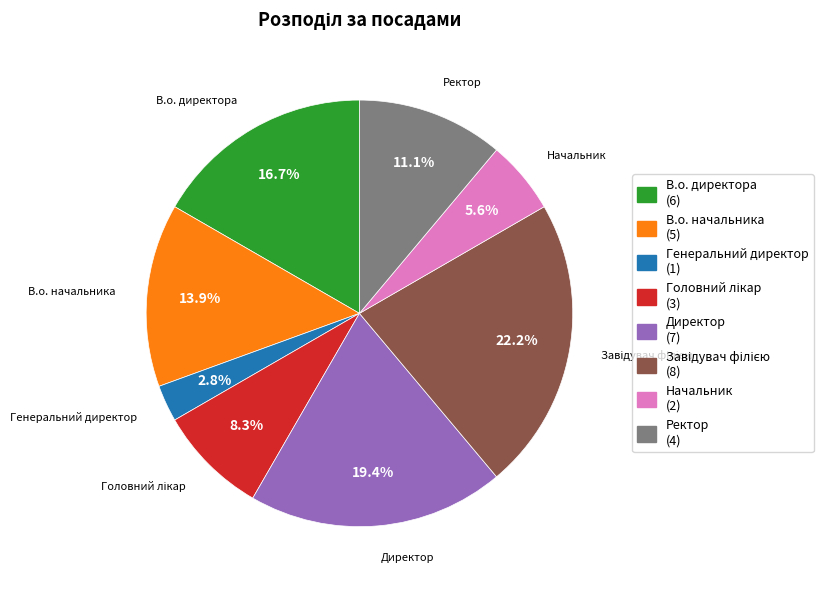

Do Ректор and Начальник together represent more than half of the pie?

No